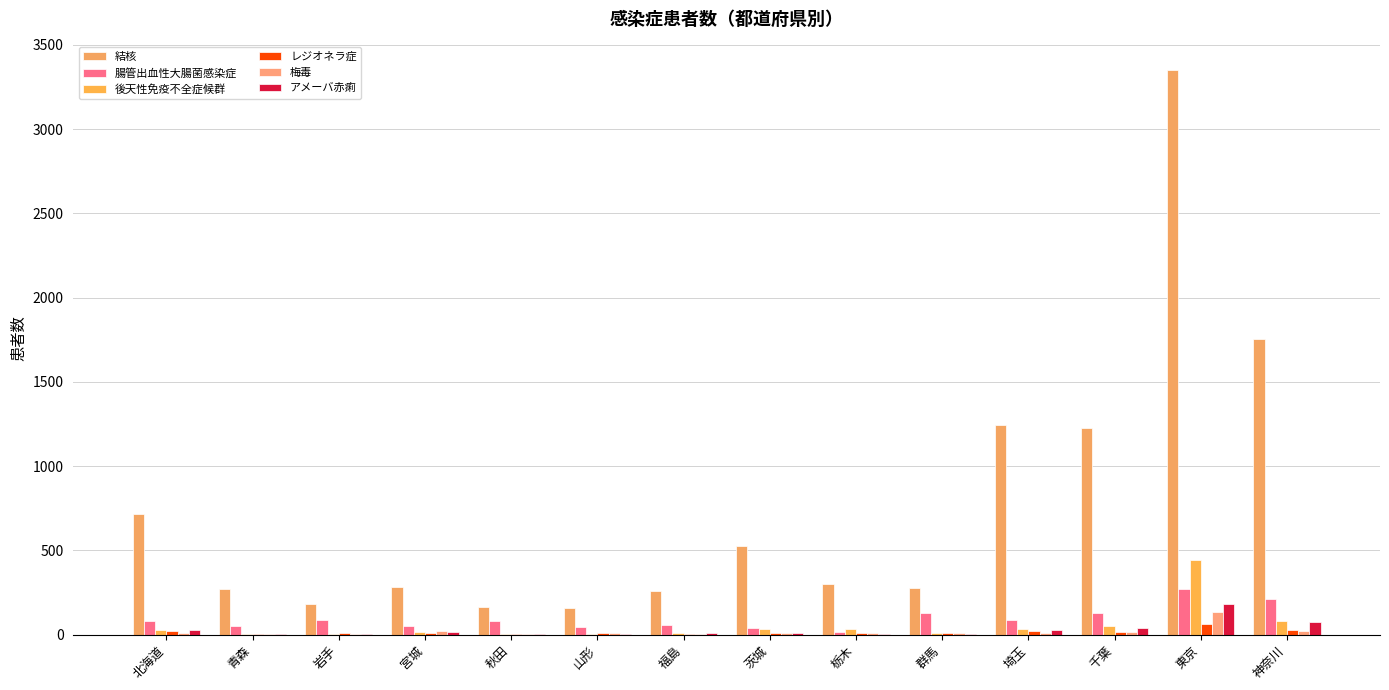

What position from the left is 千葉?

12